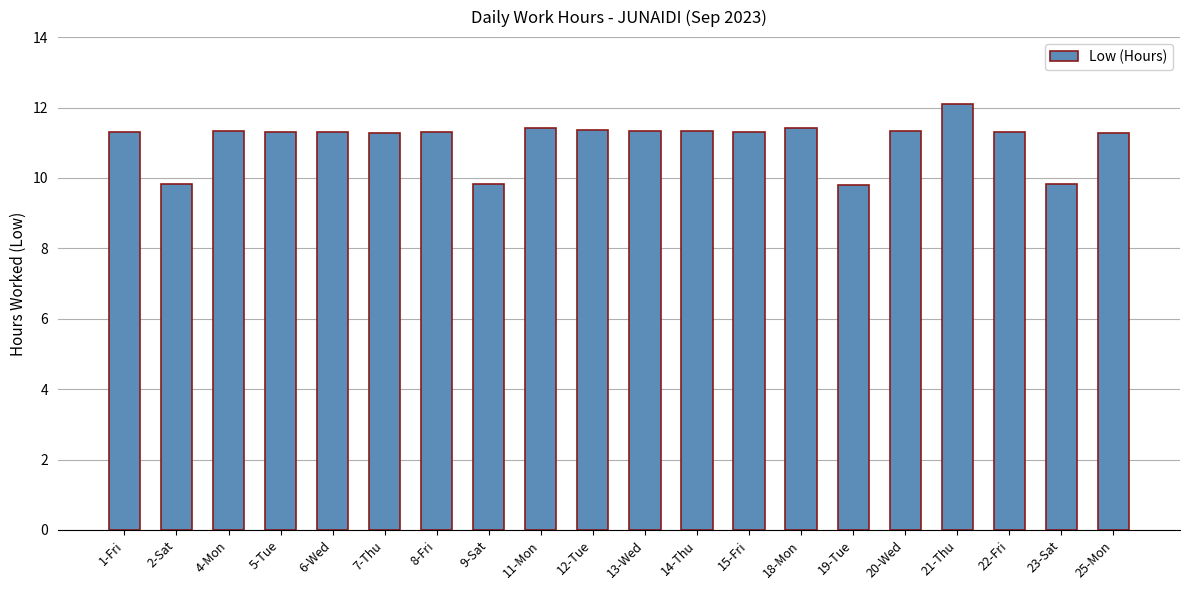

At which category does the chart reach its peak across all series?

21-Thu